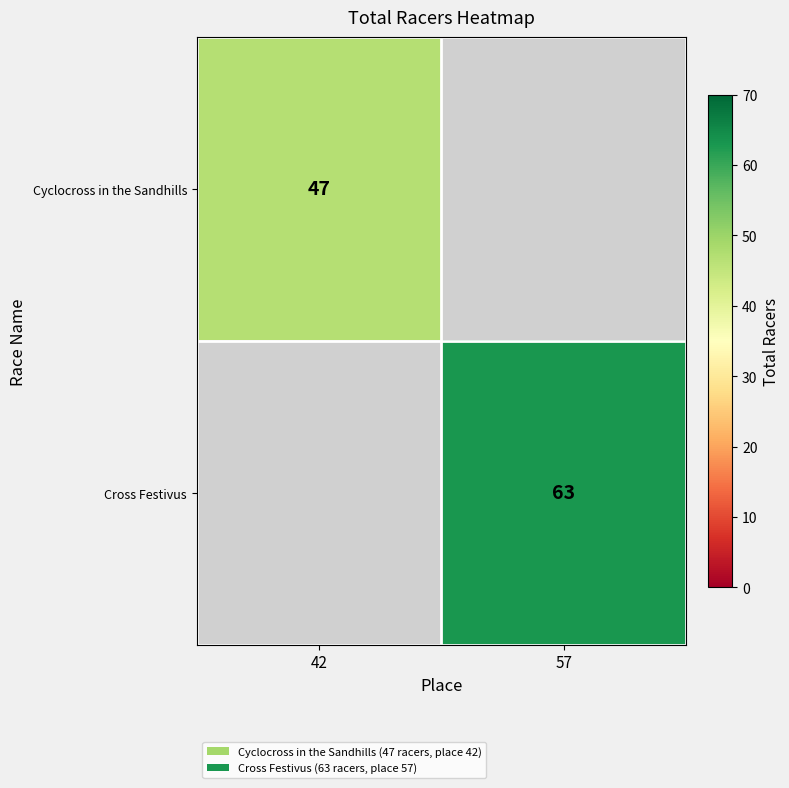

The Cross Festivus series shows 63 at 57. True or false?

True